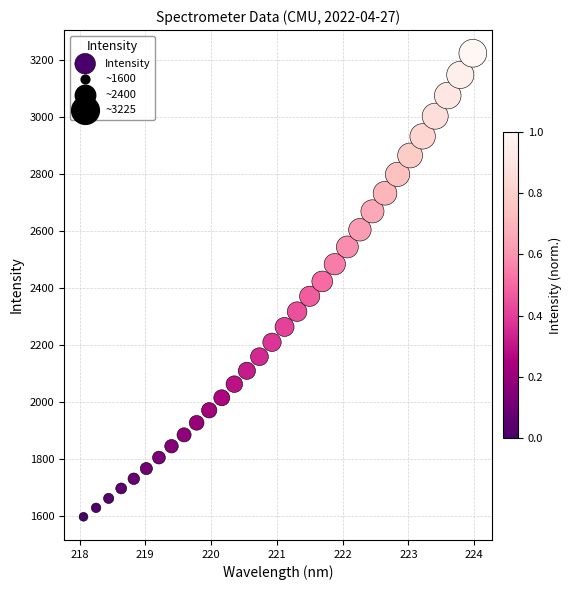

What is the range of Y values (max minus min)?

1628.6